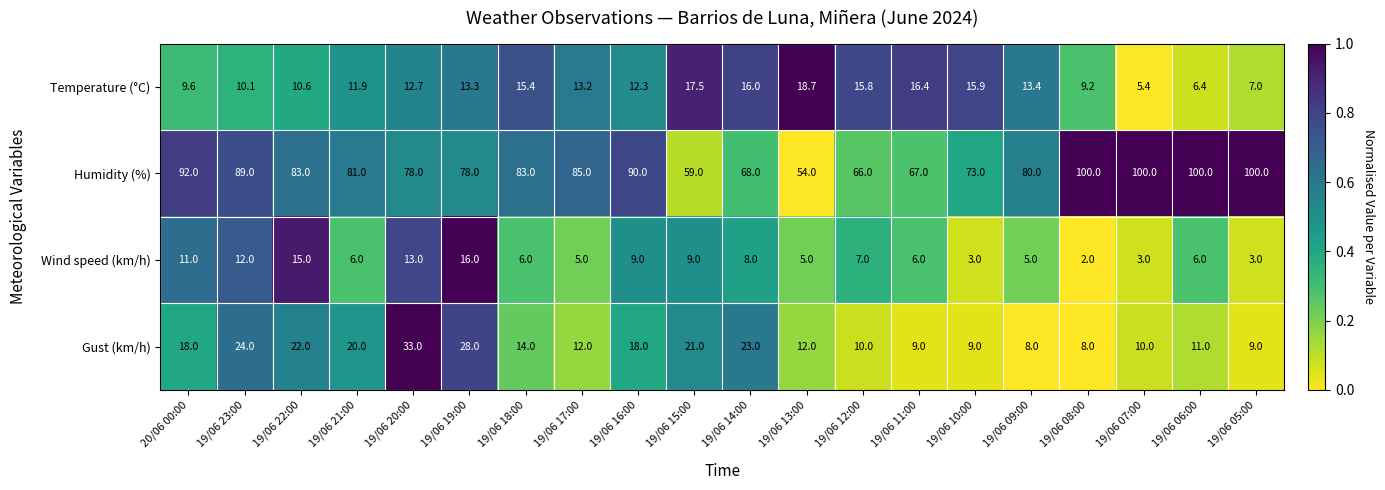

What is the smallest value displayed?

2.0